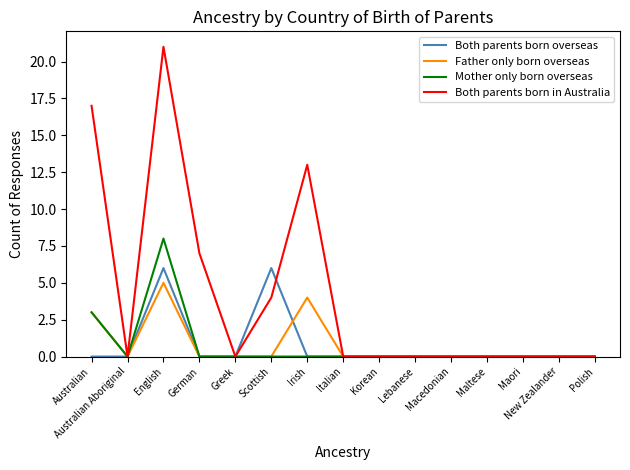

What position from the right is Maltese?

4